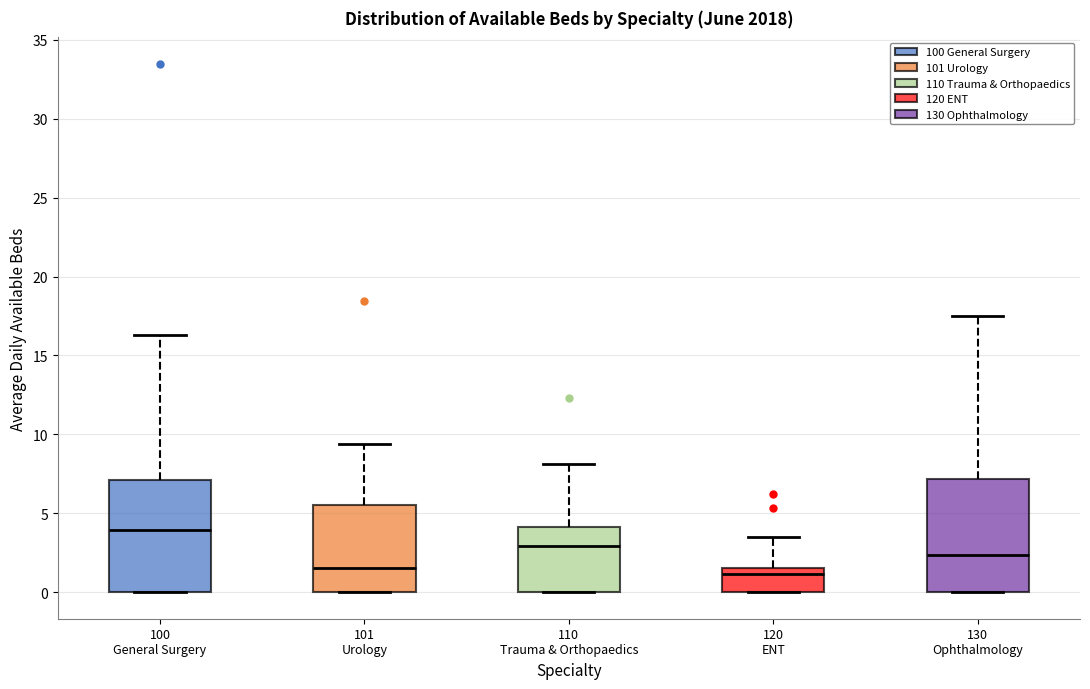

Reading left to right, read every box against the y-axis: the position of its median line, the range the box covers, and the ends of its whiskers. The values are not printed on the chart, so give them approximately, as read against the axis.

100 General Surgery: median 4.0, box 0.0 to 7.0, whiskers 0.0 to 16.5
101 Urology: median 1.5, box 0.0 to 5.5, whiskers 0.0 to 9.5
110 Trauma & Orthopaedics: median 3.0, box 0.0 to 4.0, whiskers 0.0 to 8.0
120 ENT: median 1.0, box 0.0 to 1.5, whiskers 0.0 to 3.5
130 Ophthalmology: median 2.5, box 0.0 to 7.0, whiskers 0.0 to 17.5